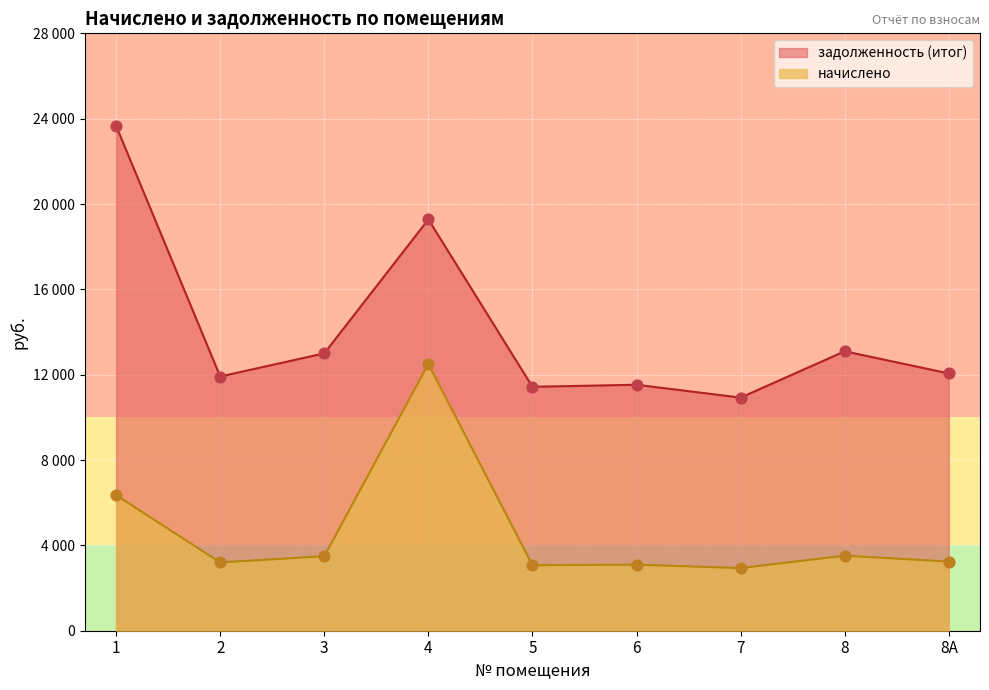

What are all the series names shown in the legend?

задолженность (итог), начислено